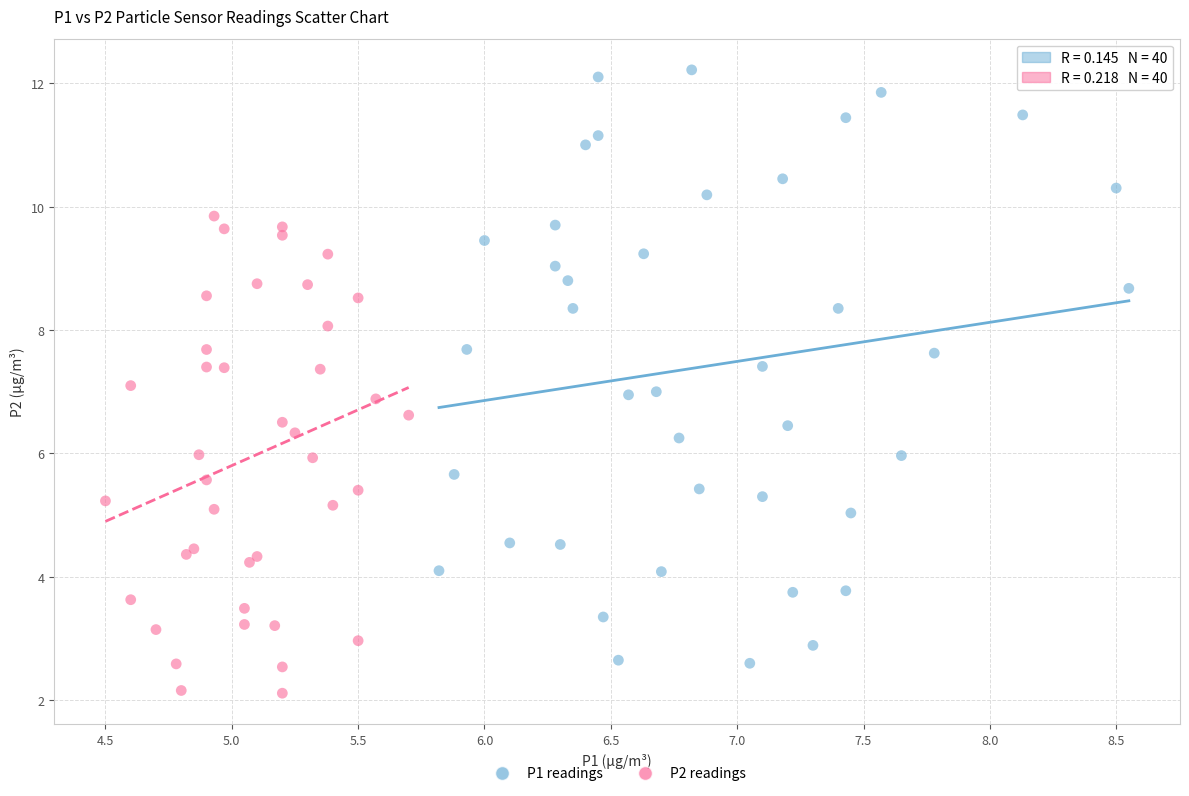

Which series contains the lowest Y value?

P2 readings